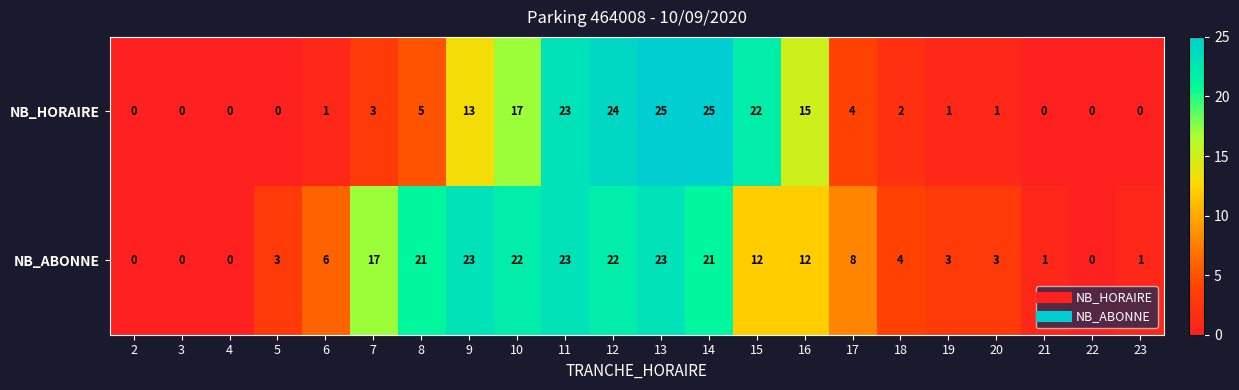

At which label is NB_HORAIRE closest to 12?

9